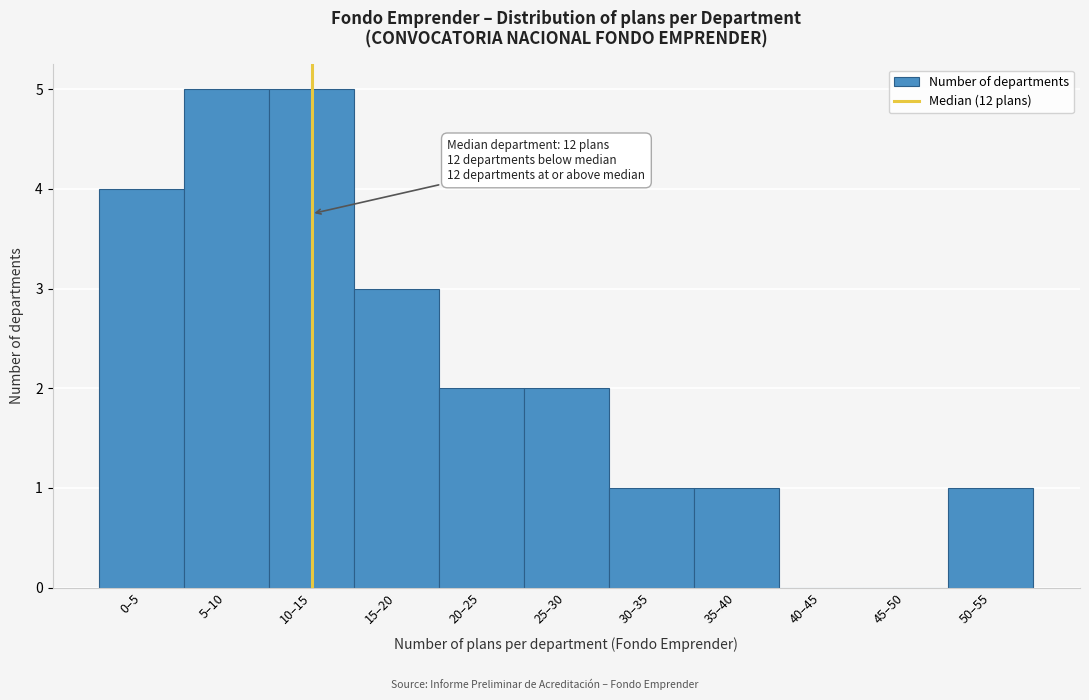

Reading right to left, extract all data points from this chart.

50–55=1	45–50=0	40–45=0	35–40=1	30–35=1	25–30=2	20–25=2	15–20=3	10–15=5	5–10=5	0–5=4